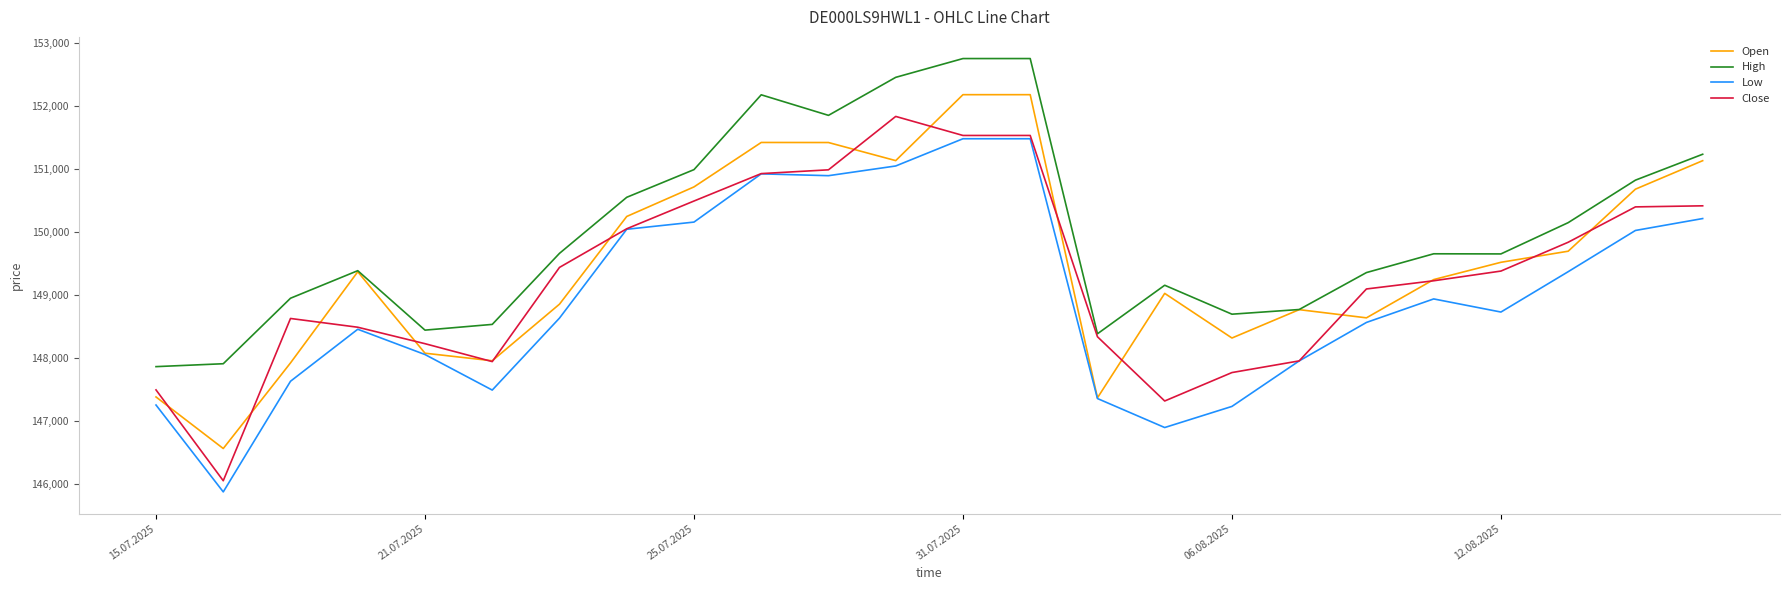

Rank the series by their maximum value, from highest to lowest.

High, Open, Close, Low